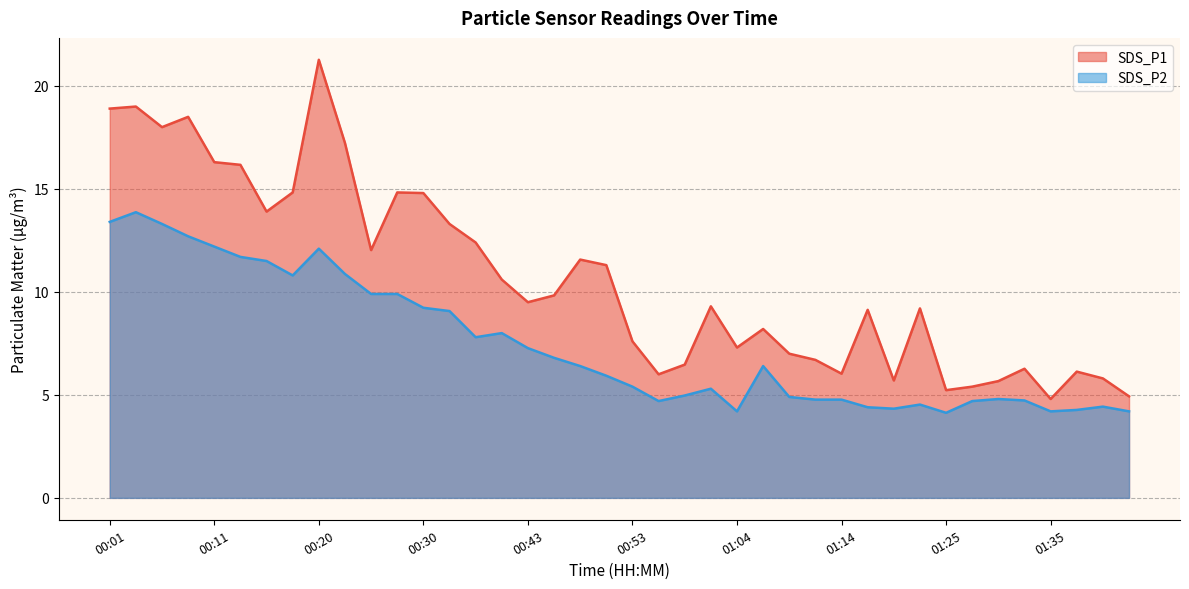

What is the label of the 40th point from the left?

01:43